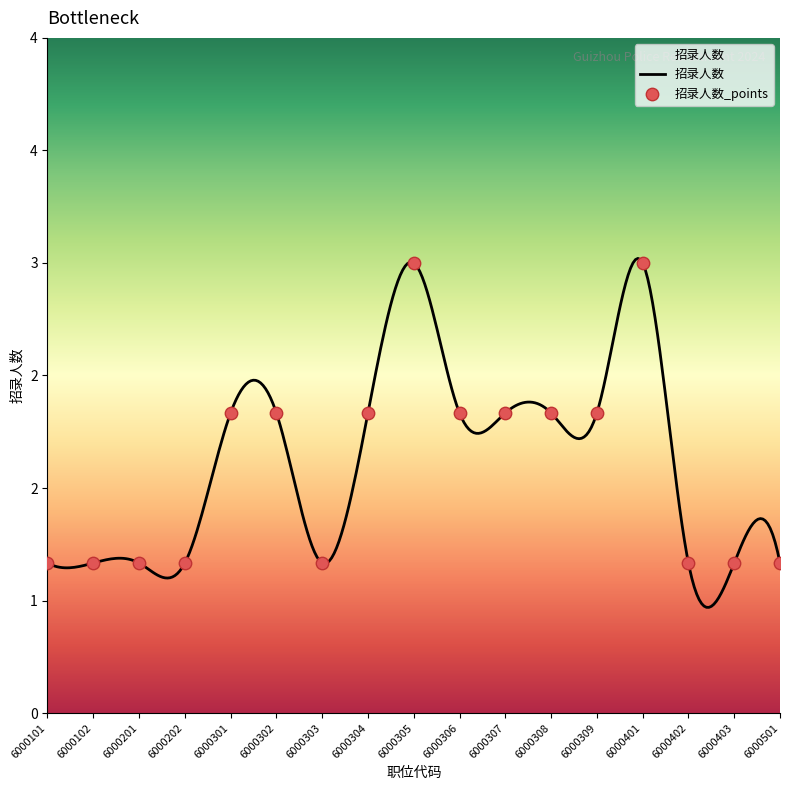

What is the change in value from 6000201 to 6000305?

+2